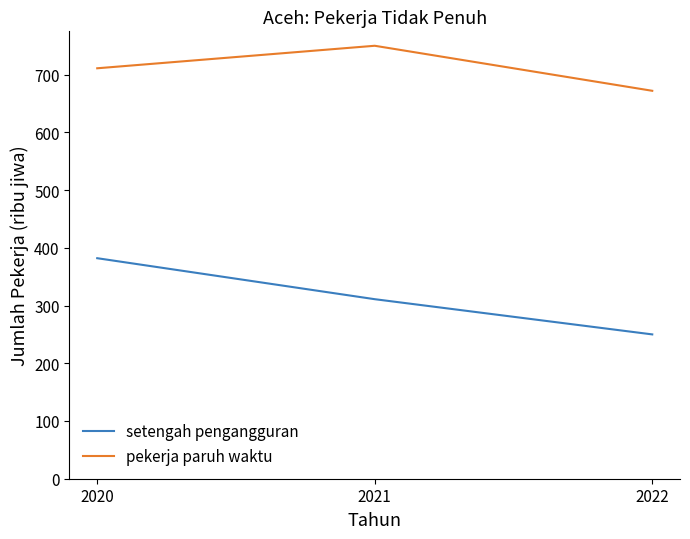

Reading left to right, what are all the values shown in this chart?

setengah pengangguran: 2020=382	2021=311	2022=250
pekerja paruh waktu: 2020=711	2021=750	2022=672